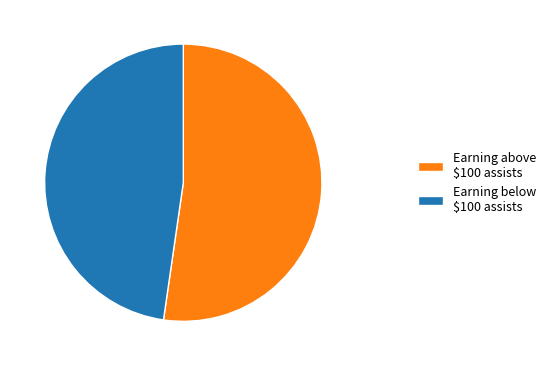

Which category accounts for the majority?

Earning above $100 assists